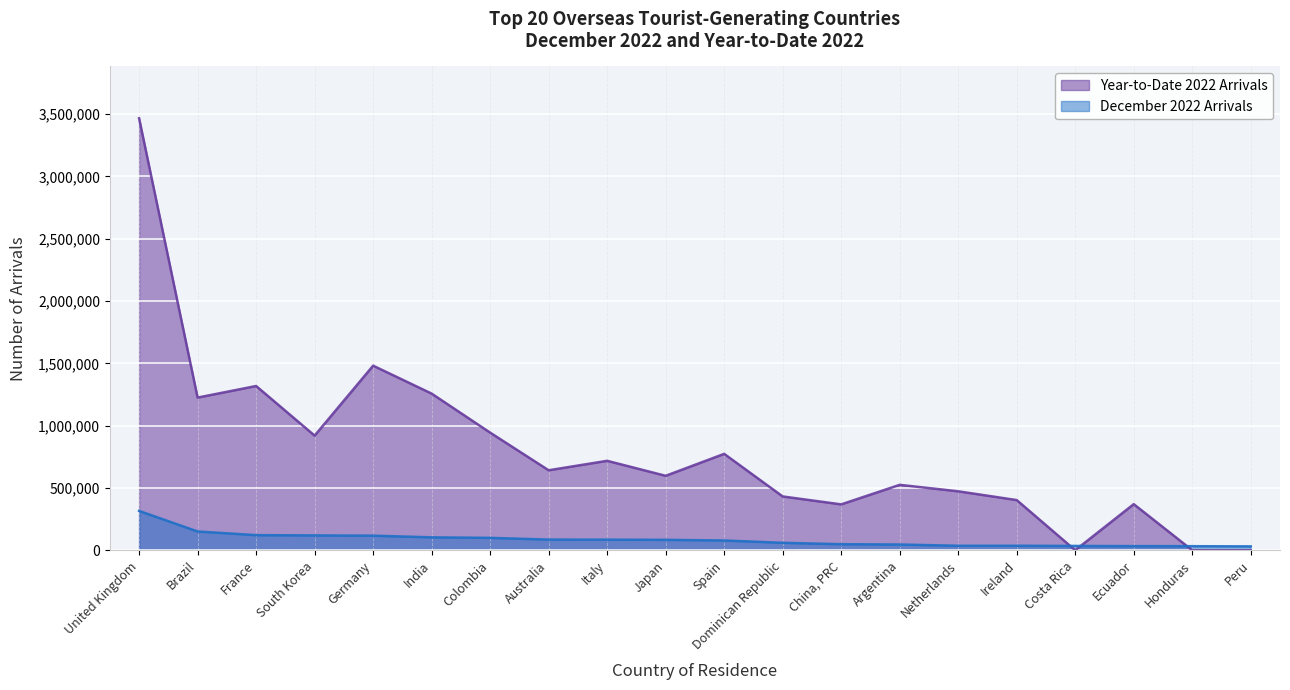

What is the value of the Year-to-Date 2022 Arrivals point at the 7th from the left?

943819